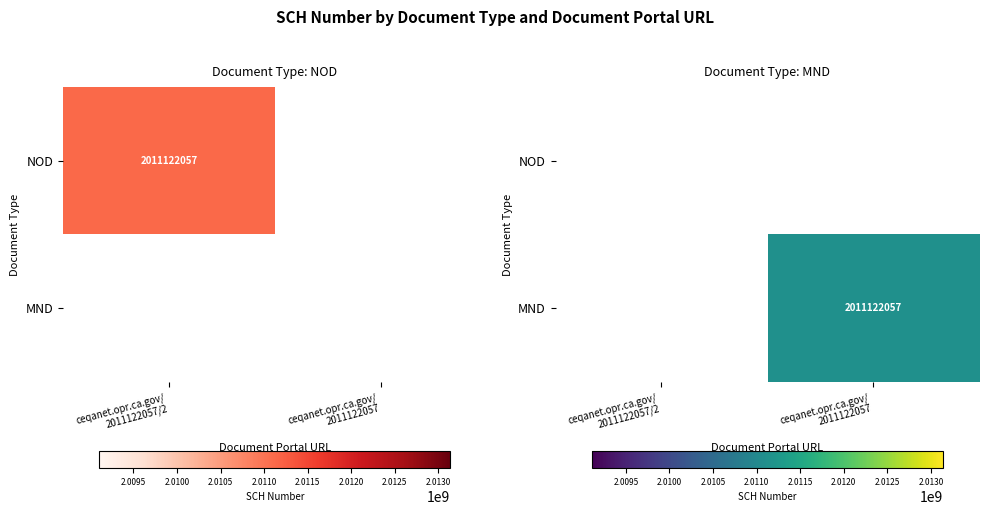

Is it true that MND equals 2011122057.0 at ceqanet.opr.ca.gov/ 2011122057?

True